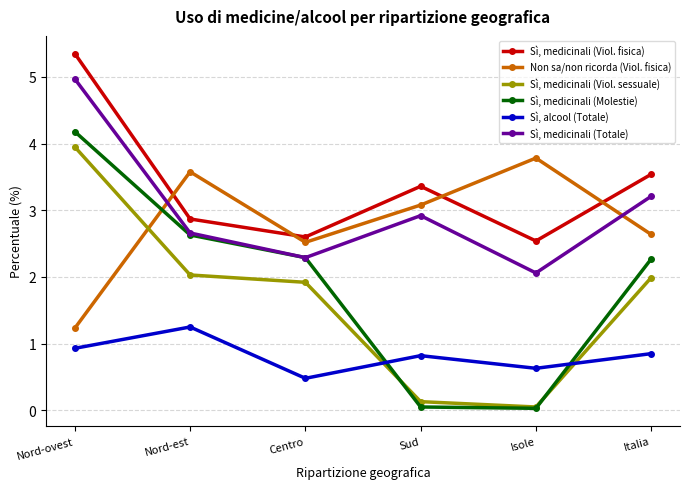

What is the label of the 6th point from the left?

Italia